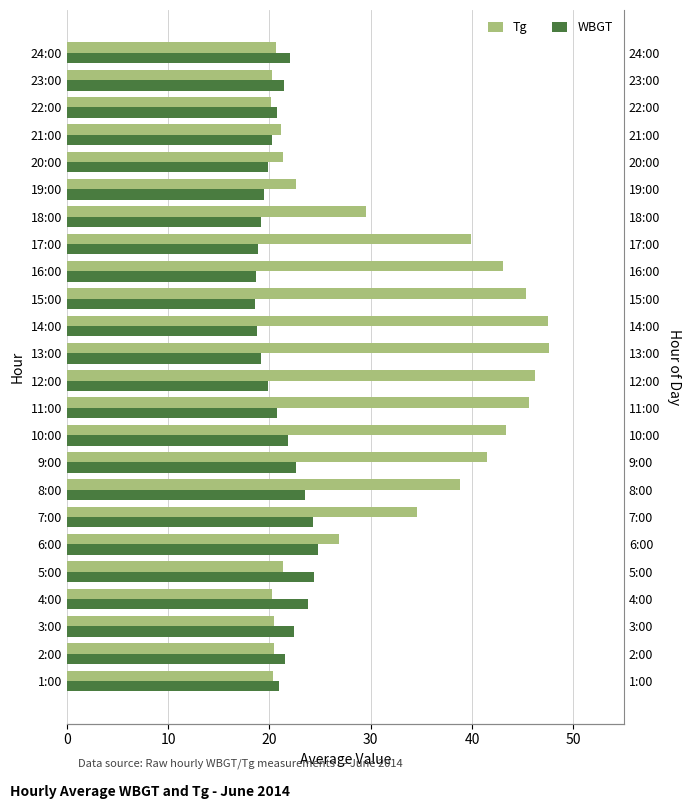

Rank the series by their average value, from lowest to highest.

WBGT, Tg